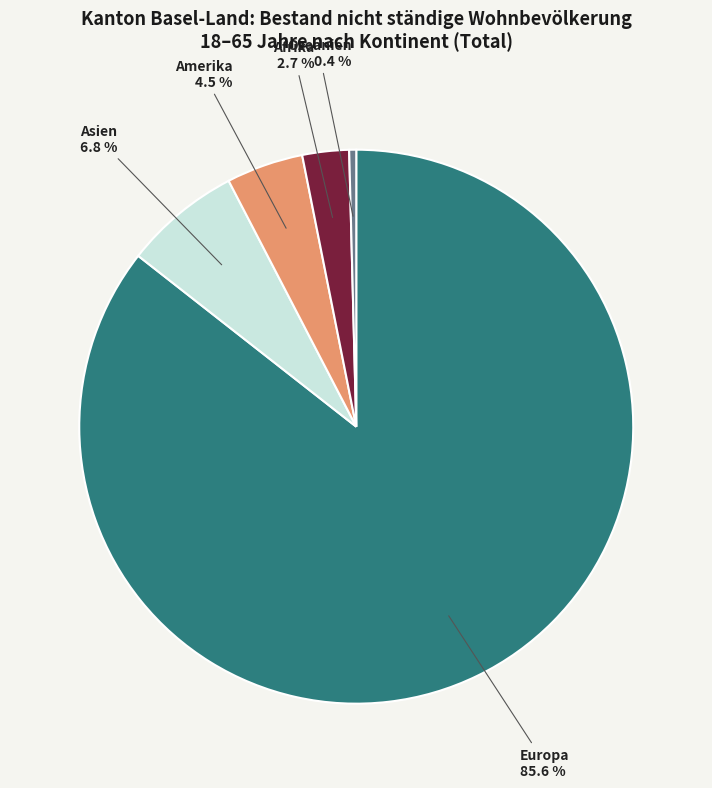

Combined, do Ozeanien and Europa account for over 50%?

Yes